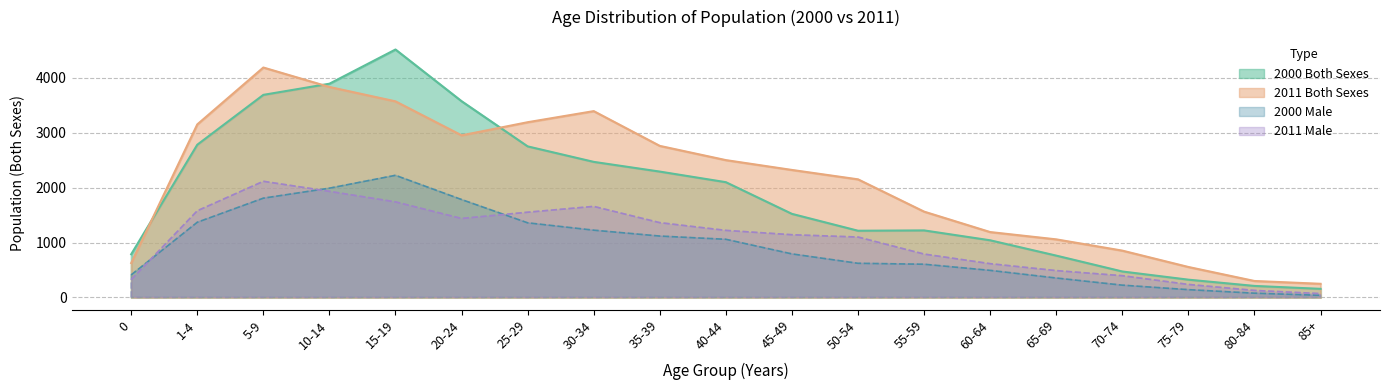

What is the difference between the second highest and second lowest values in the 2011 Female series?

3533